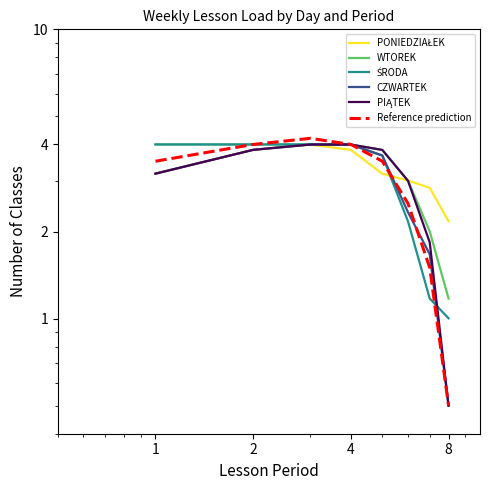

Where does the ŚRODA series first go above 3?

1